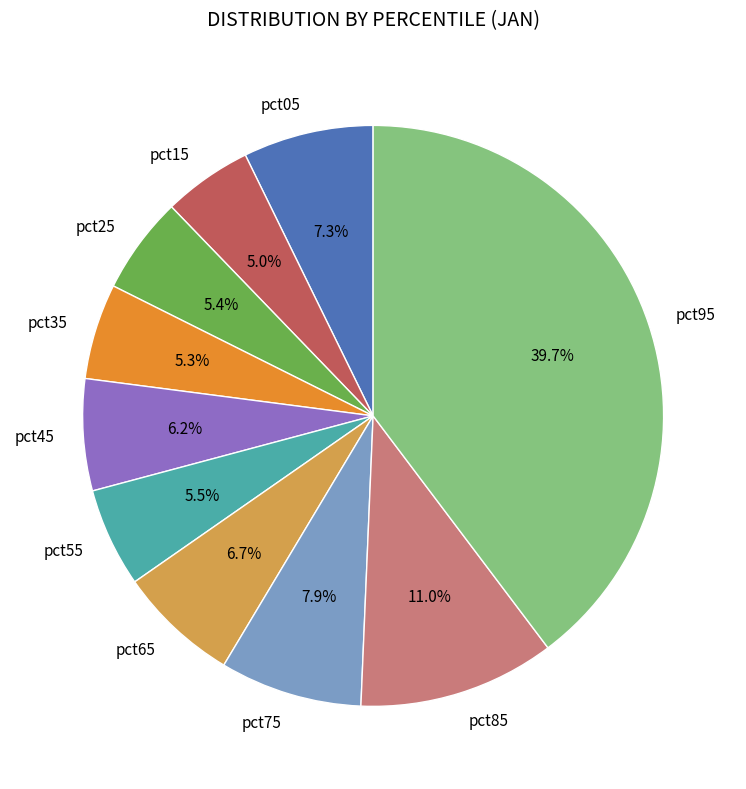

What percentage is the pct25 slice, to the nearest percent?

5%